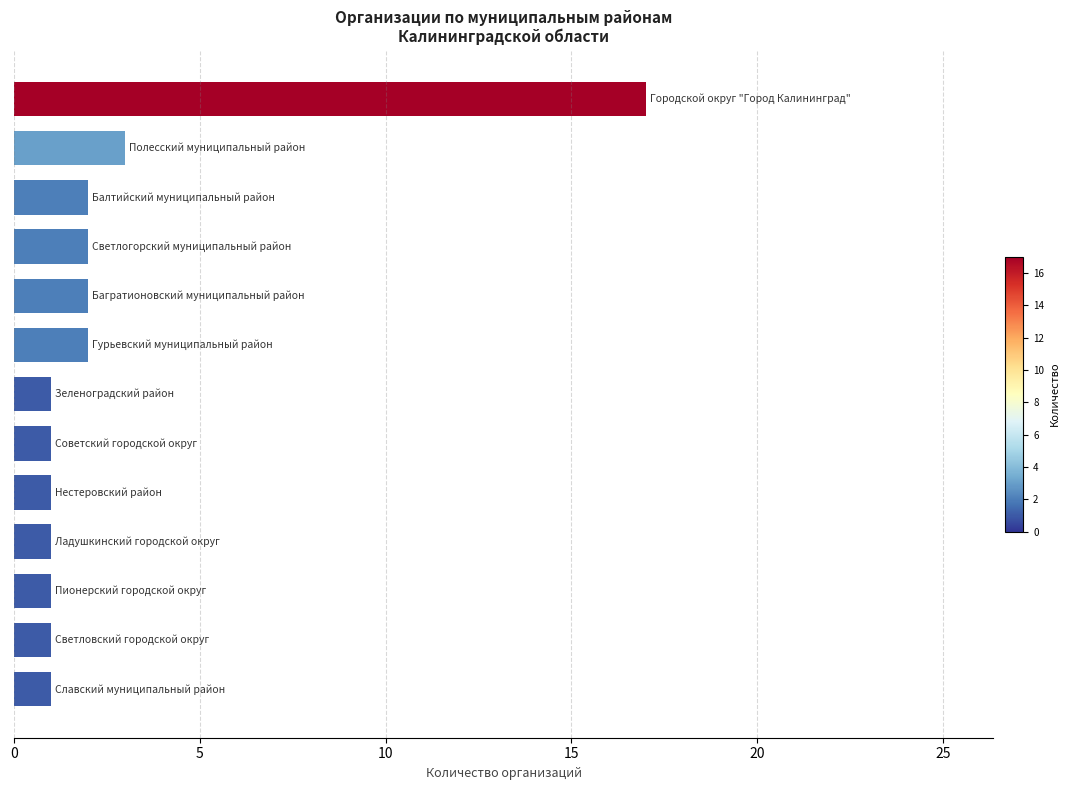

What is the greatest value displayed?

17